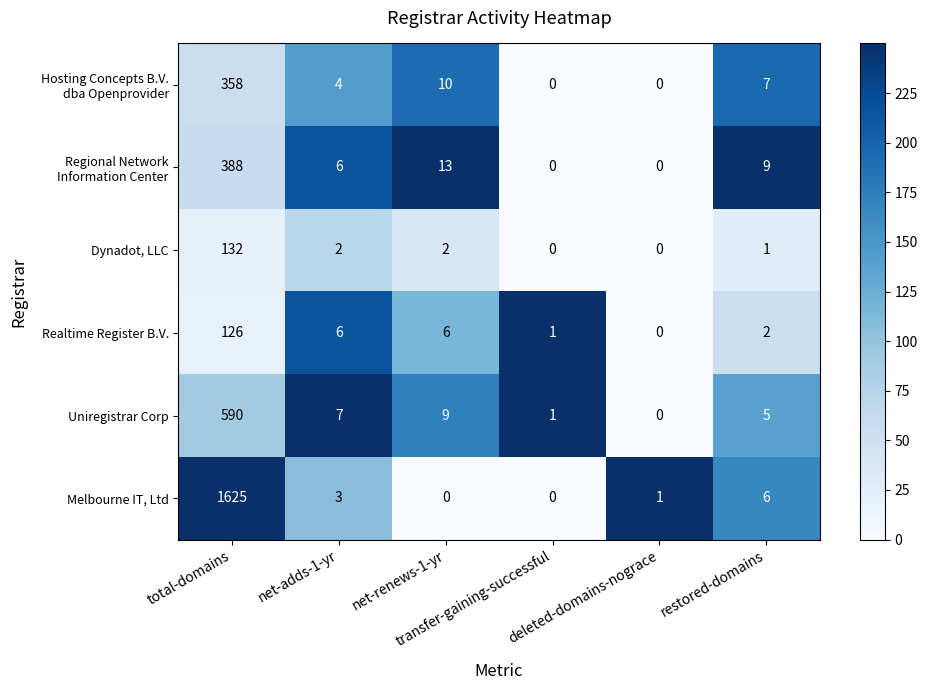

How many data points does each series have?

6